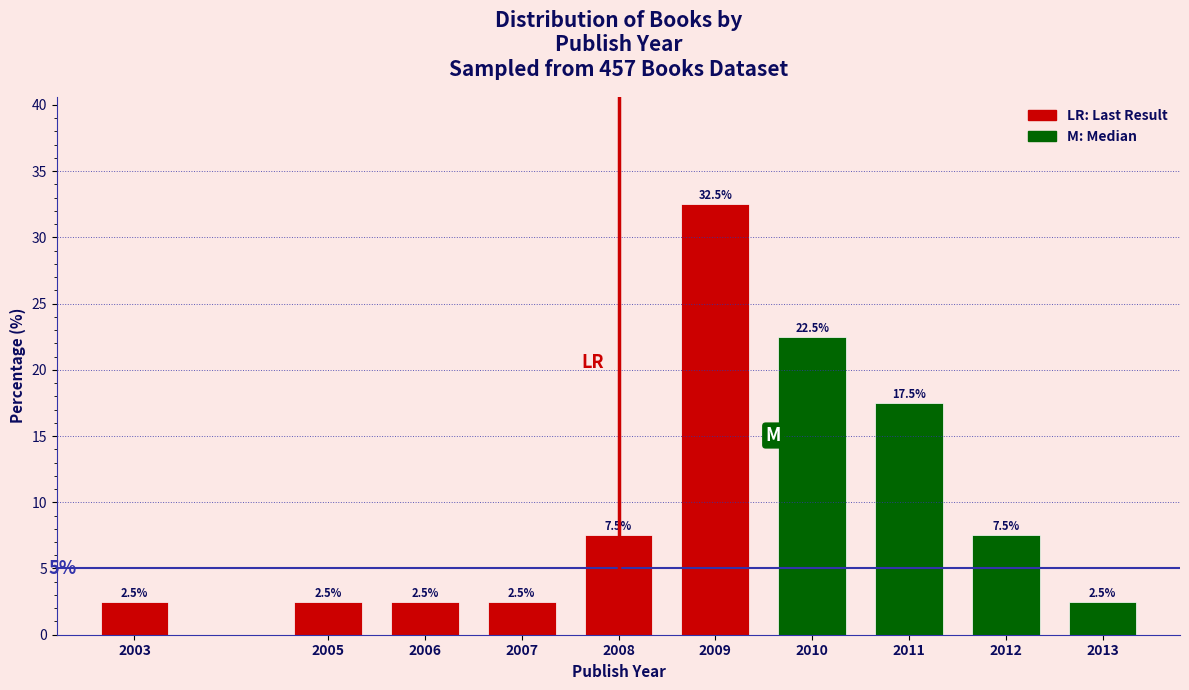

Reading right to left, what are all the values shown in this chart?

2.5	7.5	17.5	22.5	32.5	7.5	2.5	2.5	2.5	2.5